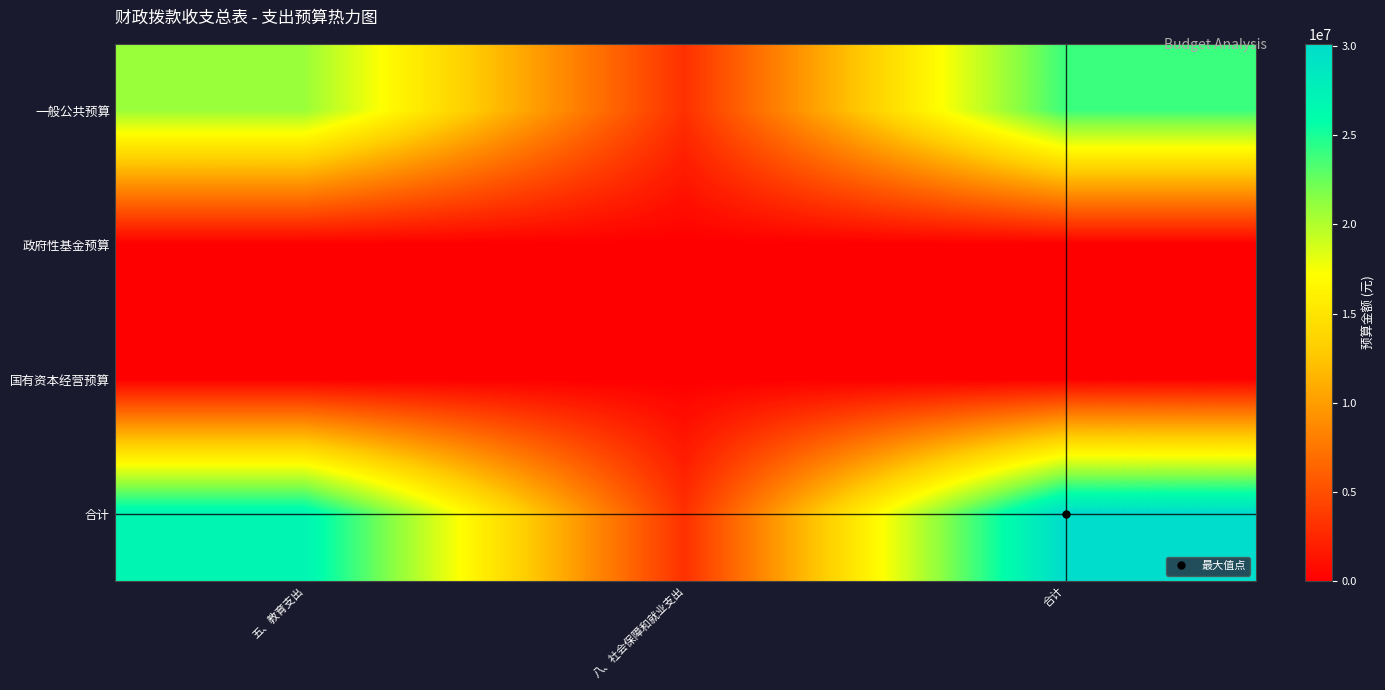

Which category has the lowest value across all series?

五、教育支出